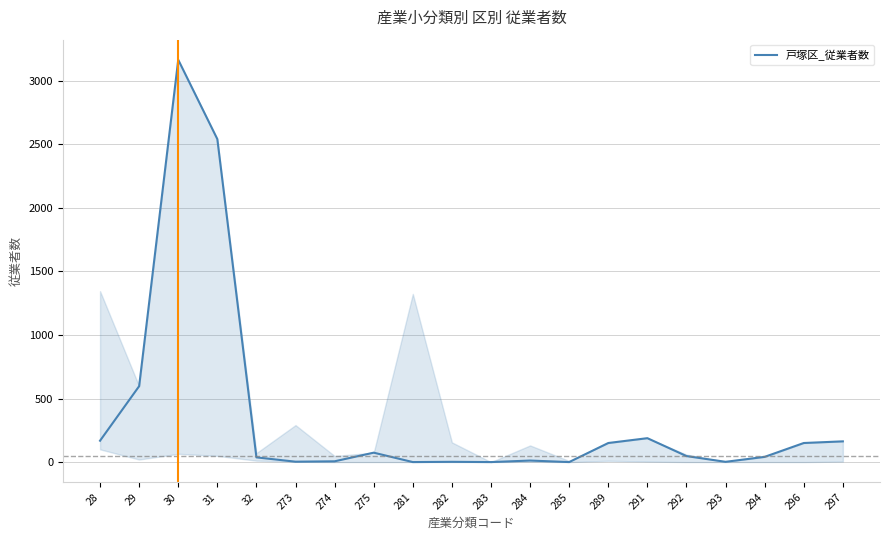

What is the greatest value displayed?

3165